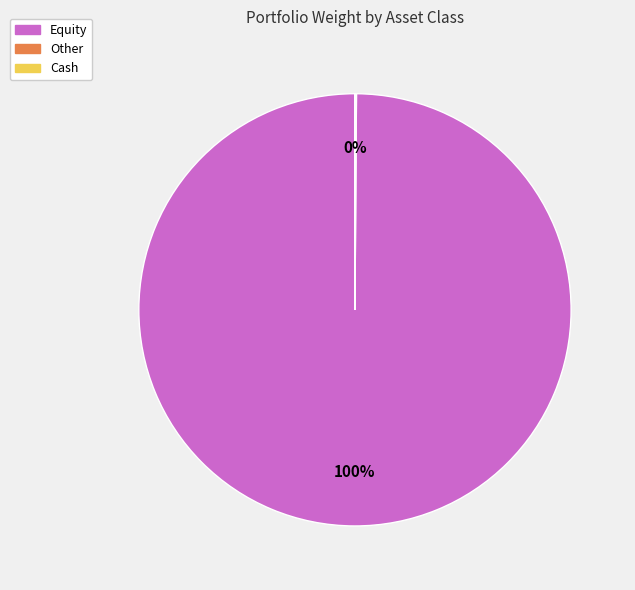

To the nearest percent, what portion does Equity represent?

100%